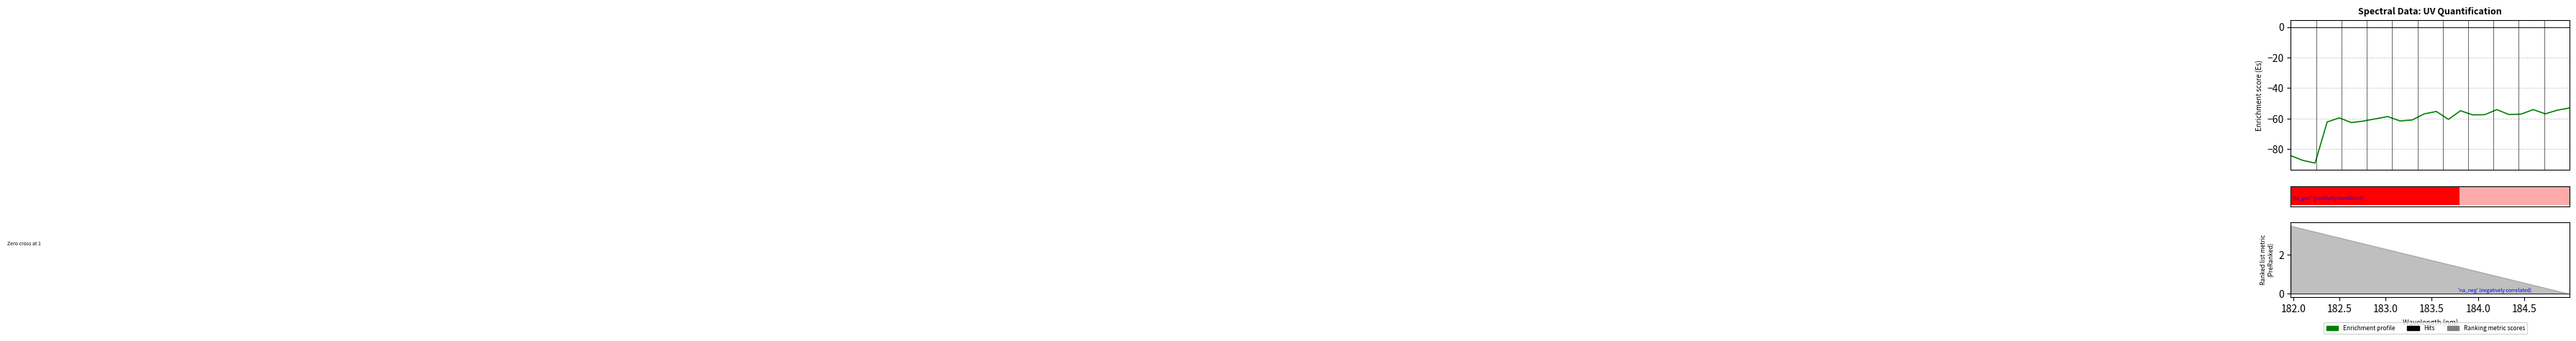

The chart shows a value of -24.7 at 184.0. True or false?

False